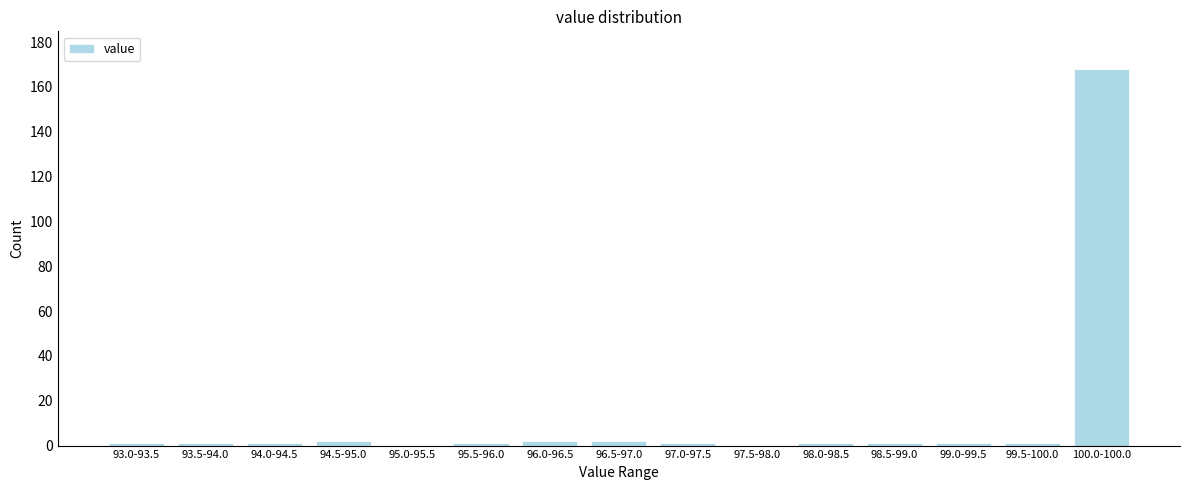

Reading left to right, what are all the values shown in this chart?

93.0-93.5=1	93.5-94.0=1	94.0-94.5=1	94.5-95.0=2	95.0-95.5=0	95.5-96.0=1	96.0-96.5=2	96.5-97.0=2	97.0-97.5=1	97.5-98.0=0	98.0-98.5=1	98.5-99.0=1	99.0-99.5=1	99.5-100.0=1	100.0-100.0=168